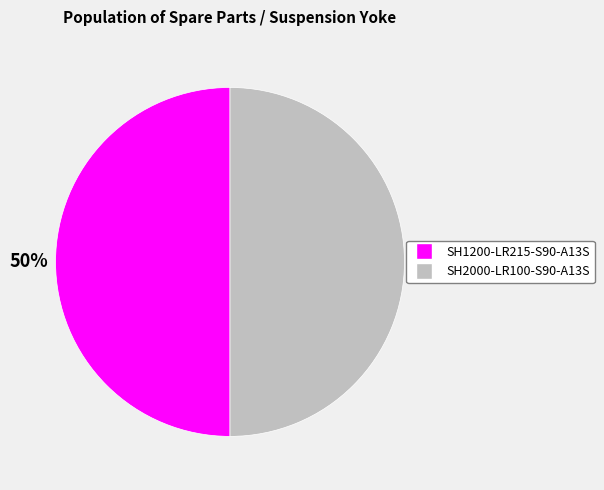

Is the sum of SH2000-LR100-S90-A13S and SH1200-LR215-S90-A13S greater than half?

Yes